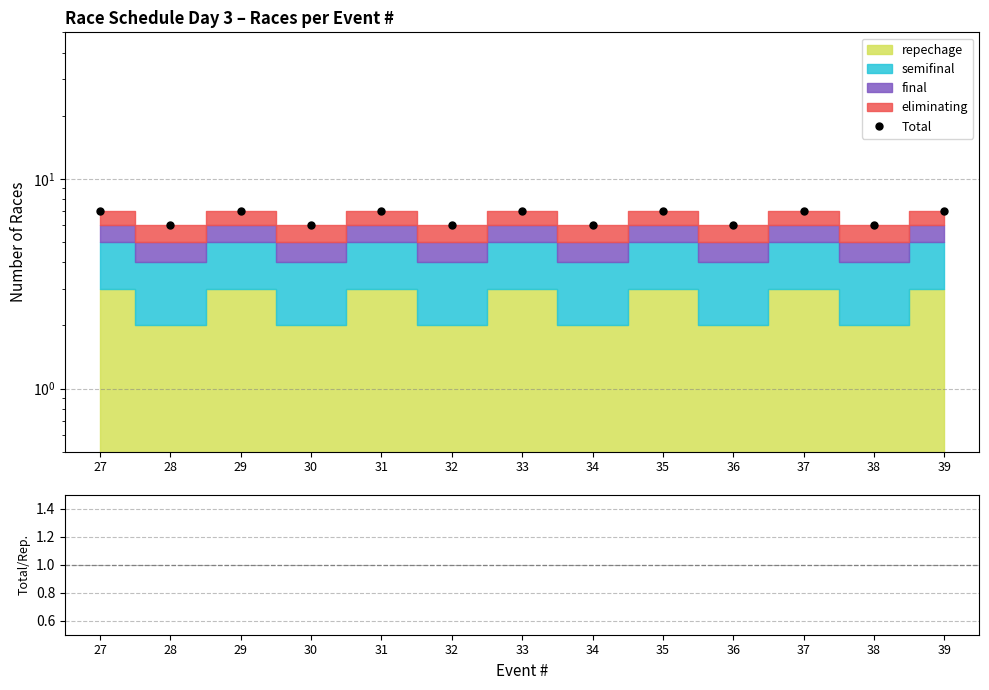

What is the sum of all ratio values?

34.3